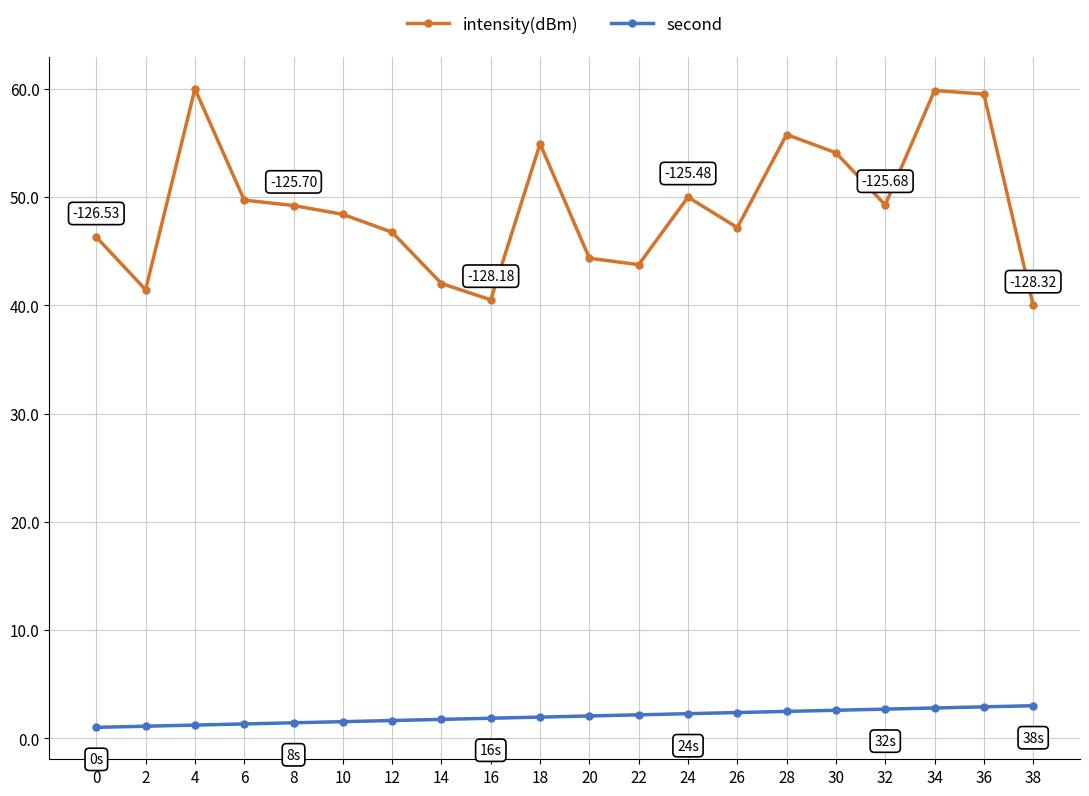

At 24, list the series in order from largest to smallest.

intensity(dBm), second